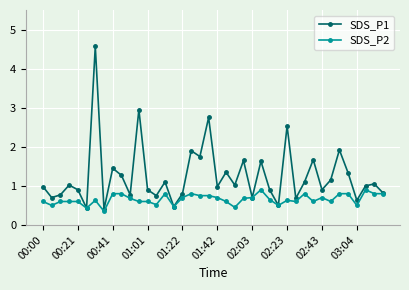

In SDS_P1, how many points are lower than both neighbors (excluding endpoints)?

14